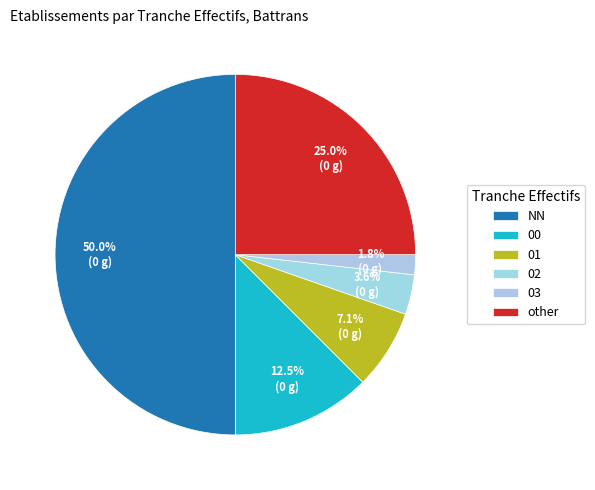

How many segments does this pie chart have?

6